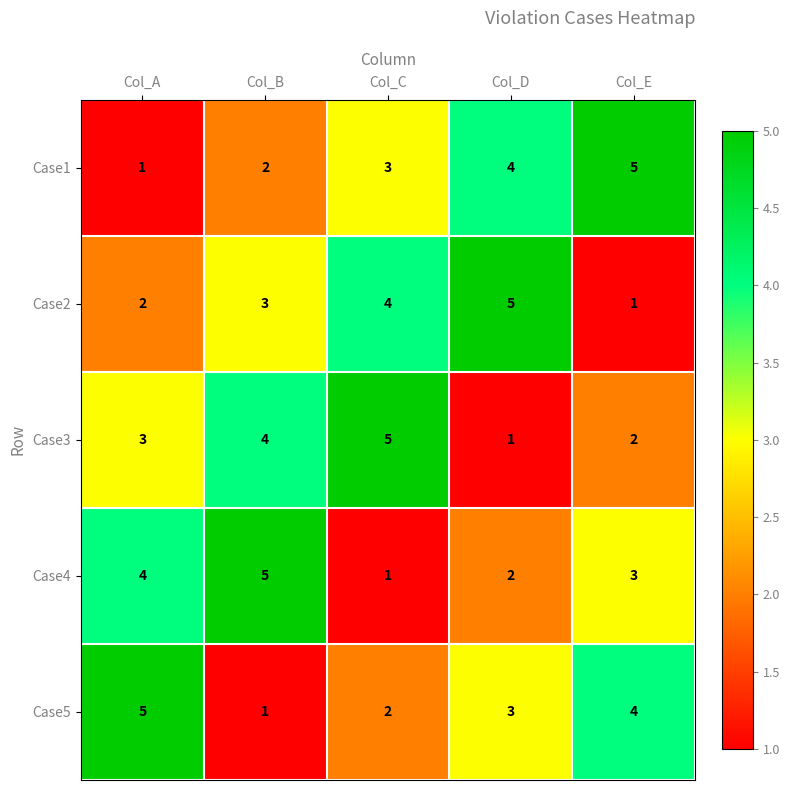

Reading left to right, transcribe all the data shown in this chart.

Case1: Col_A=1	Col_B=2	Col_C=3	Col_D=4	Col_E=5
Case2: Col_A=2	Col_B=3	Col_C=4	Col_D=5	Col_E=1
Case3: Col_A=3	Col_B=4	Col_C=5	Col_D=1	Col_E=2
Case4: Col_A=4	Col_B=5	Col_C=1	Col_D=2	Col_E=3
Case5: Col_A=5	Col_B=1	Col_C=2	Col_D=3	Col_E=4